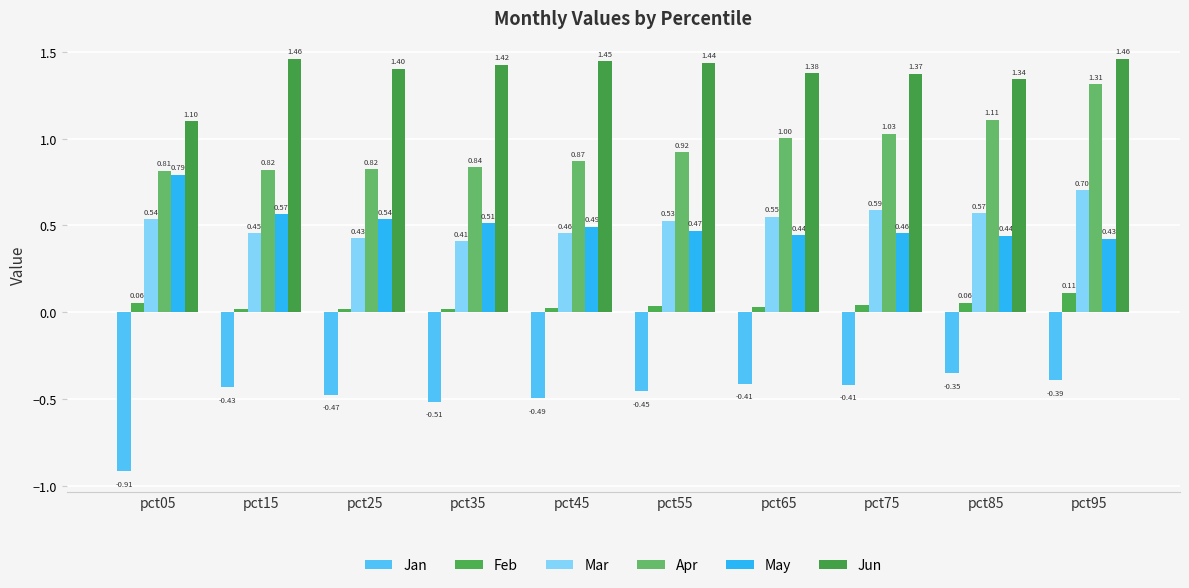

What is the greatest value displayed?

1.5